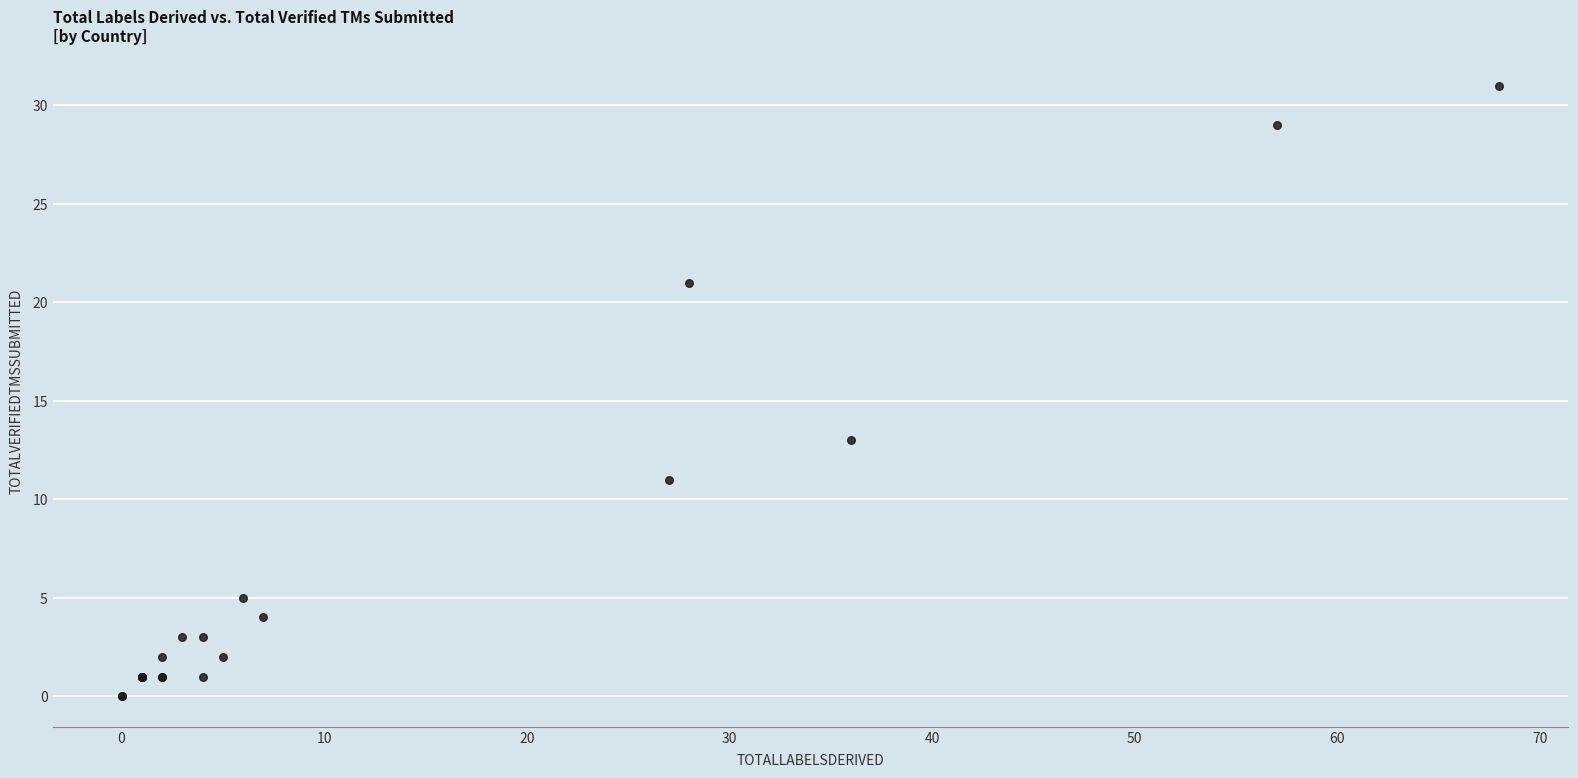

What Y value in the scatter plot is closest to 15?

13